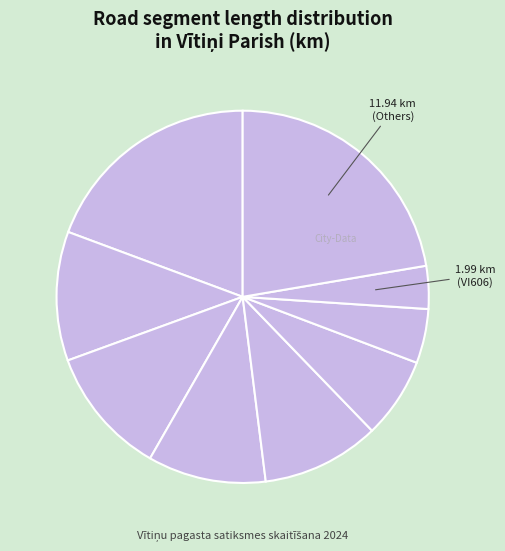

Does any single category account for the majority?

No